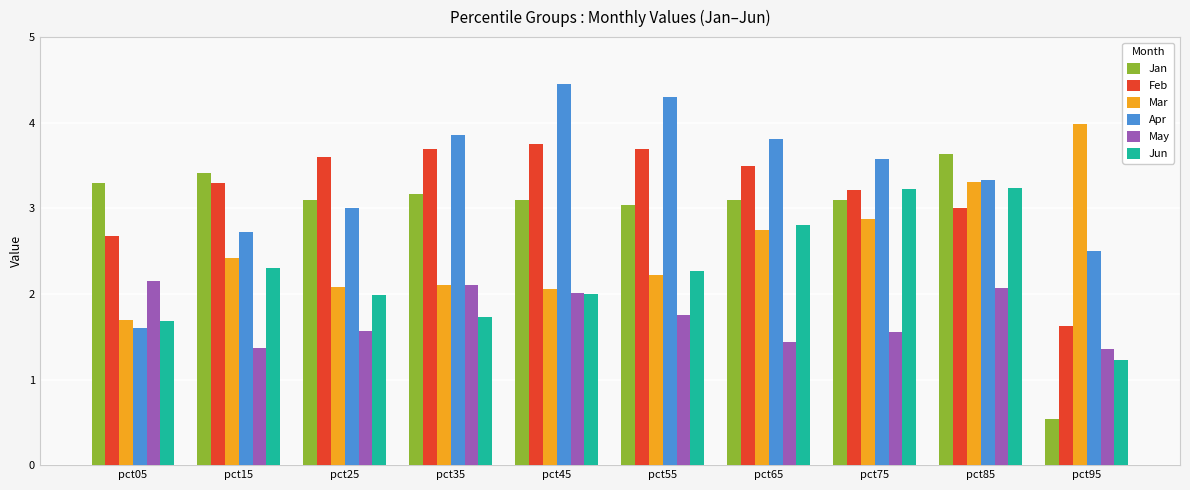

Which series has the largest range (max minus min)?

Jan